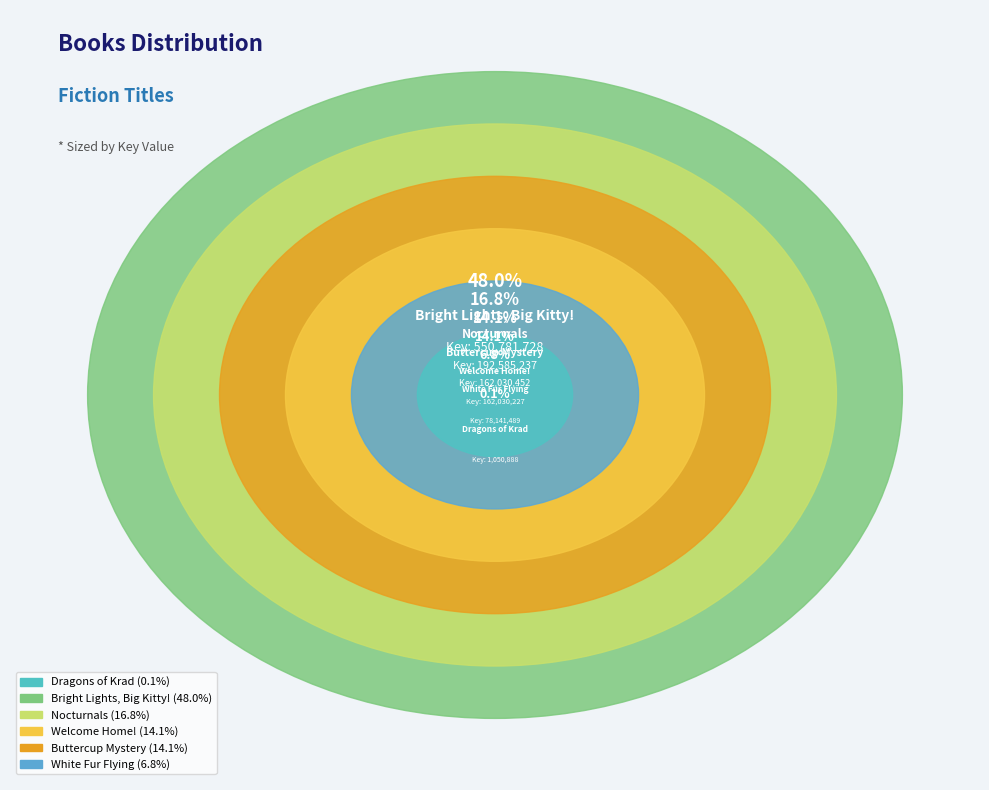

How much of the chart is everything except Dragons of Krad?

99.9%